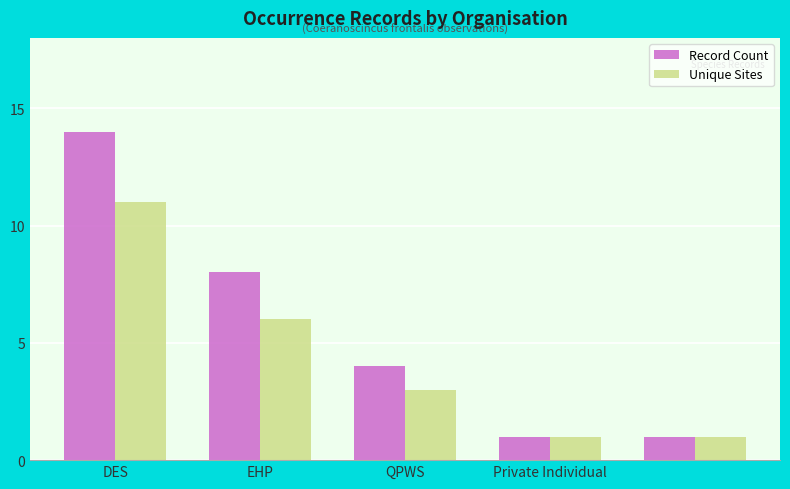

Which series has the widest spread of values?

Record Count